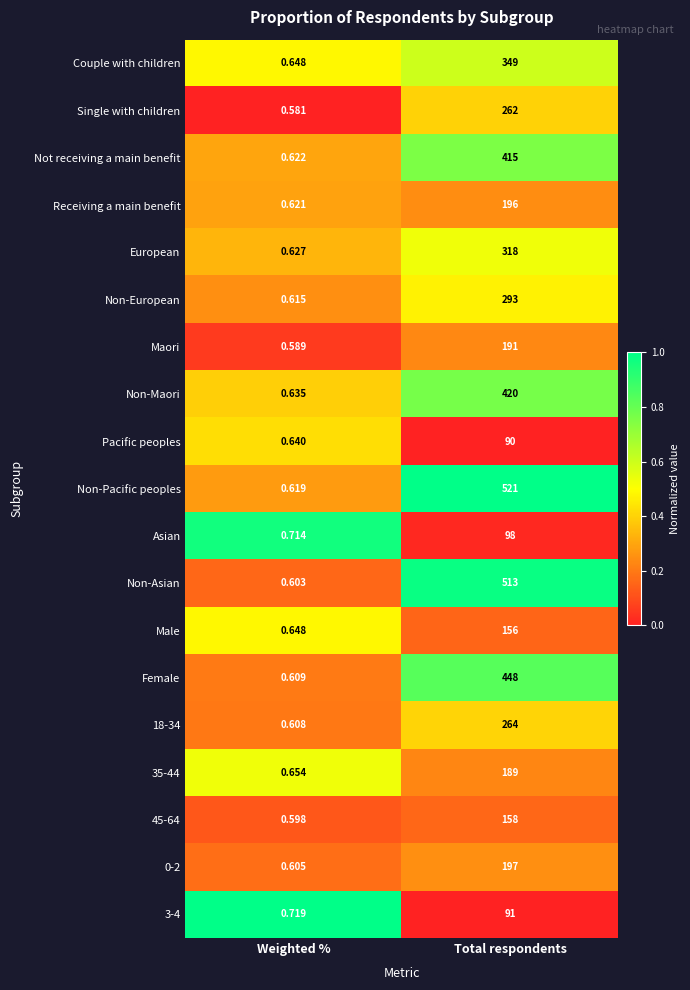

Between Weighted % and Total respondents, which series saw the biggest shift?

Non-Pacific peoples